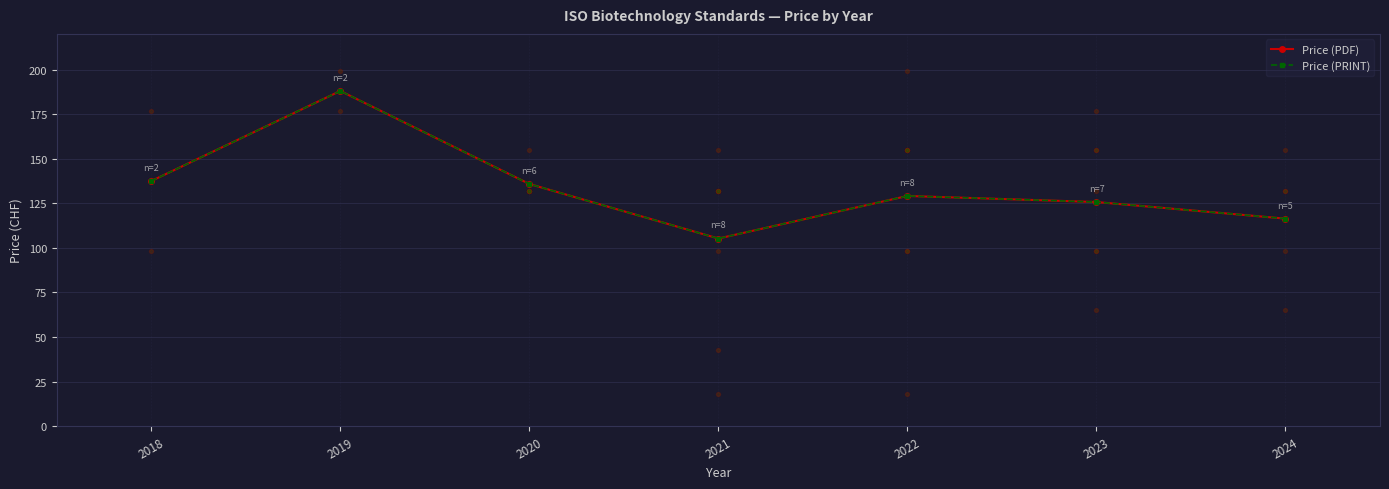

At how many categories does at least one series exceed 182?

1